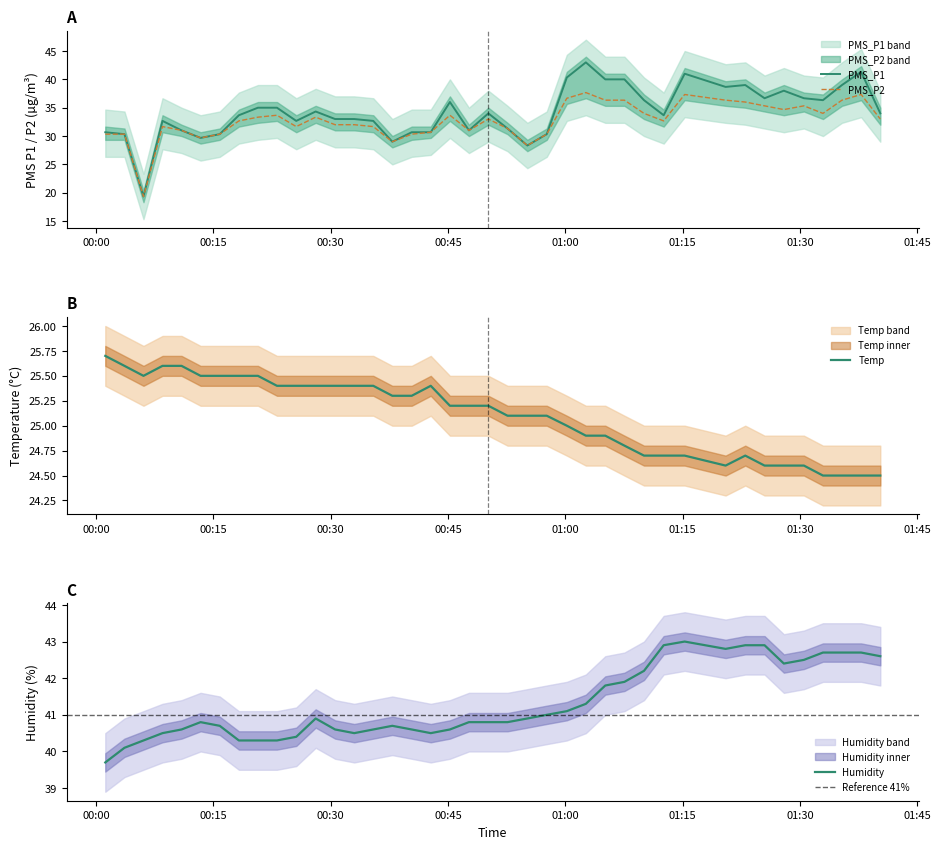

What is the maximum value for PMS_P2?

37.7